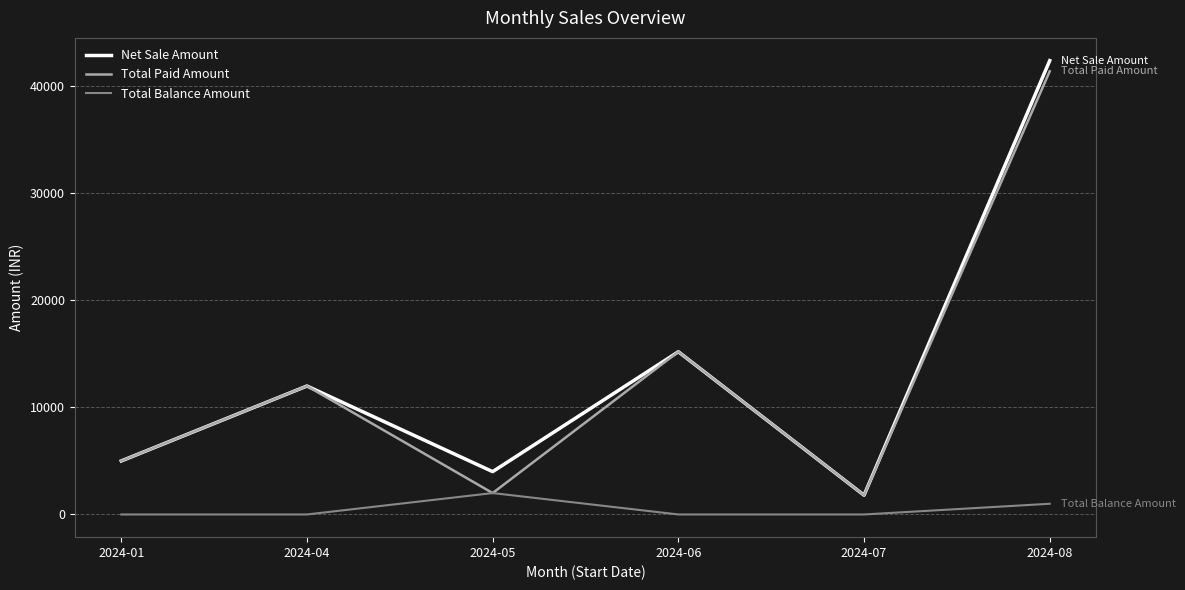

Which series has the largest total across all categories?

Net Sale Amount